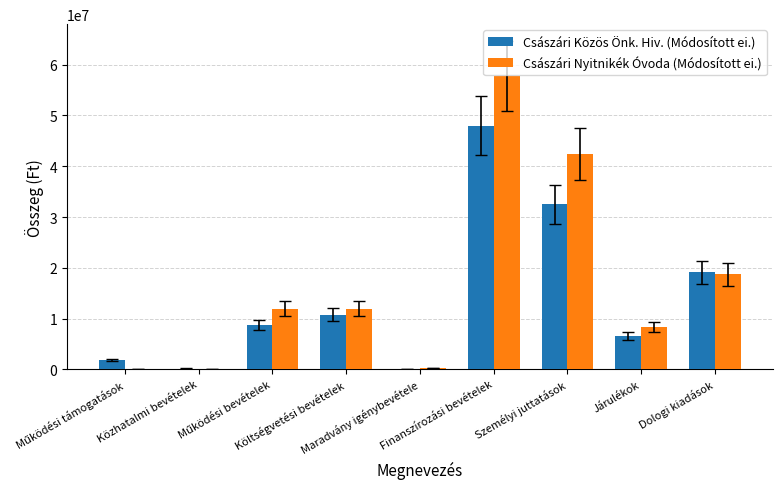

What is the sum of all Császári Nyitnikék Óvoda (Módosított ei.) values?

151350116